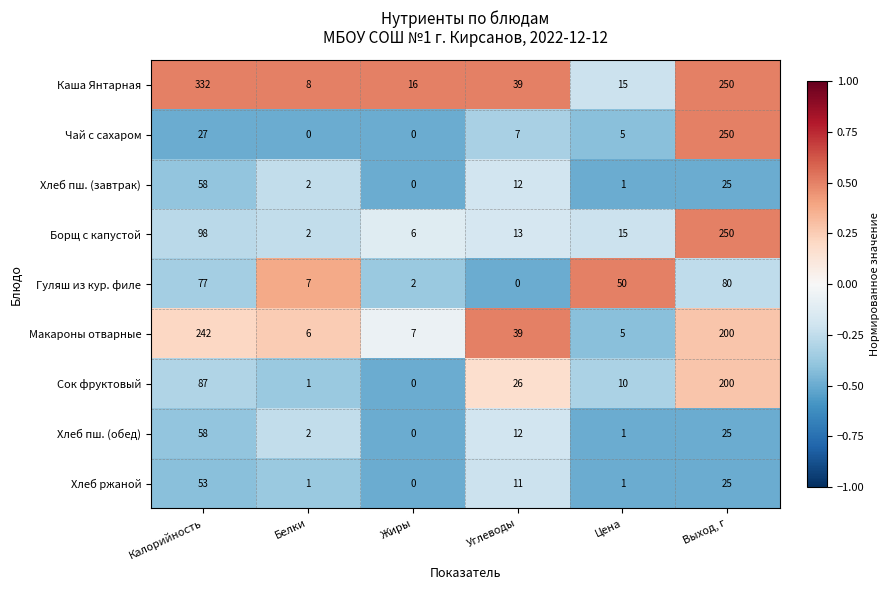

What is the approximate value of Хлеб пш. (обед) at Калорийность, to the nearest 5?

60